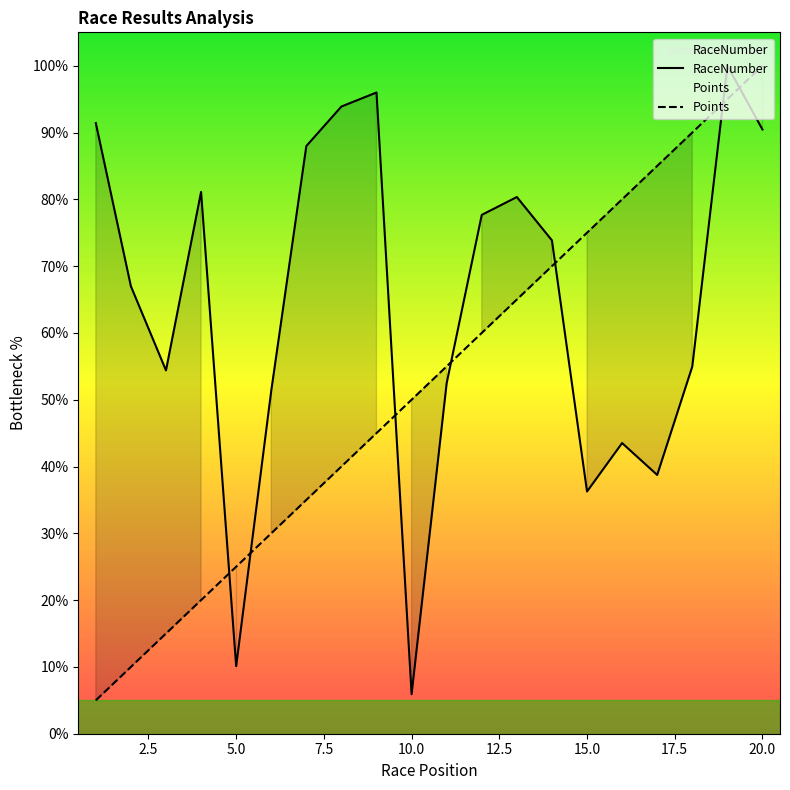

How many lines are shown in the chart?

2